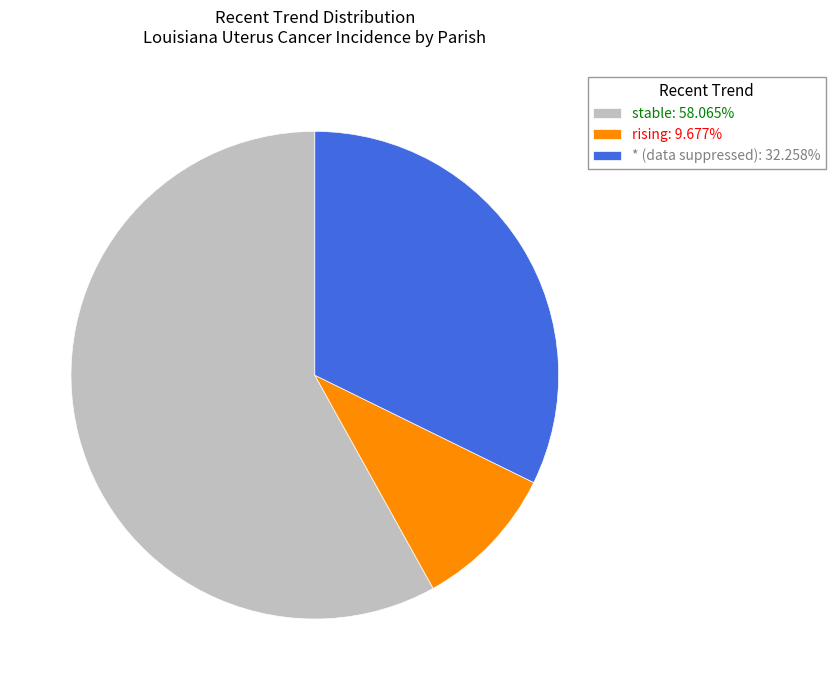

Combined, do stable: 58.065% and * (data suppressed): 32.258% account for over 50%?

Yes